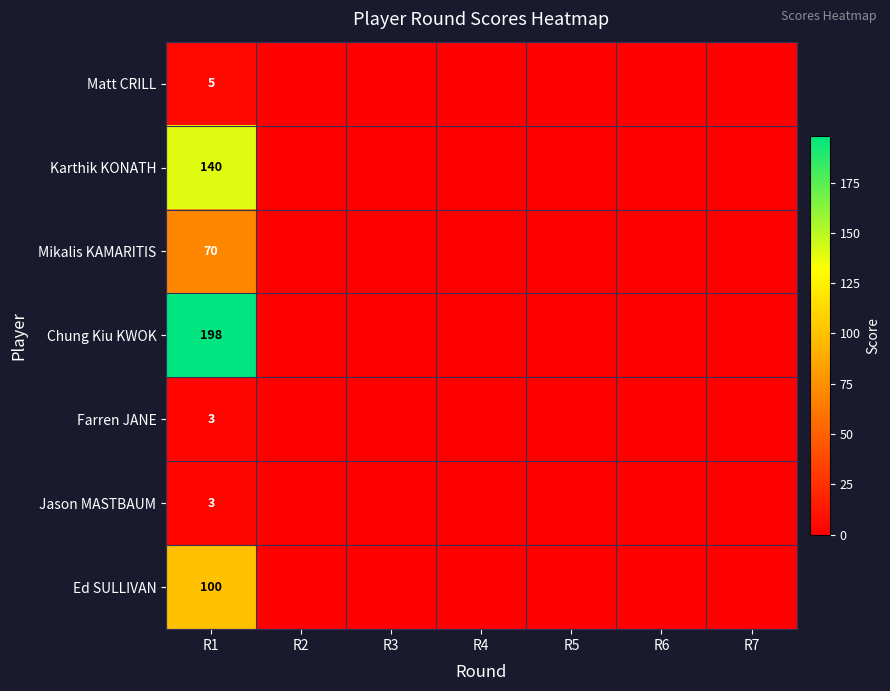

Which series has the largest total across all categories?

Chung Kiu KWOK